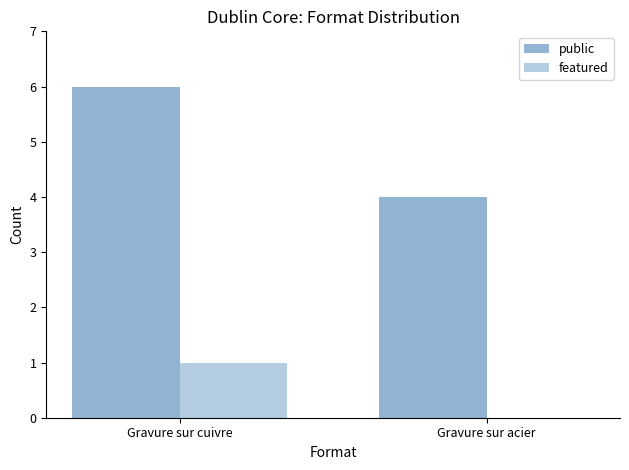

Between Gravure sur cuivre and Gravure sur acier, which series saw the biggest shift?

public